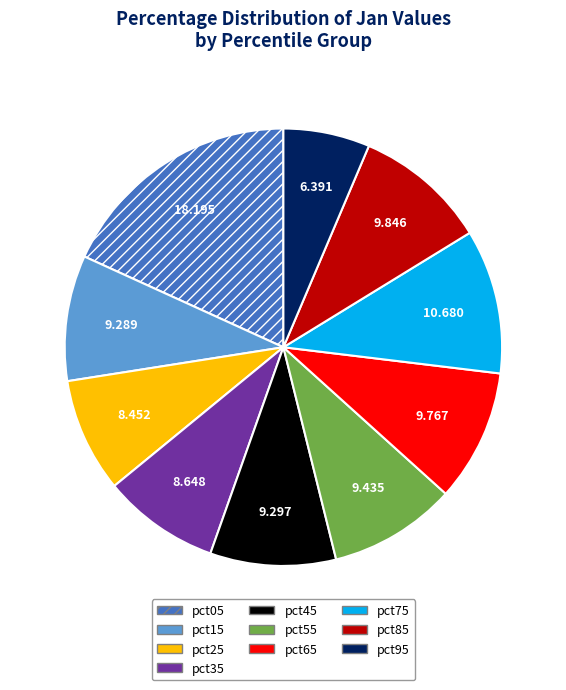

True or false: pct55 accounts for 21% of the total.

False